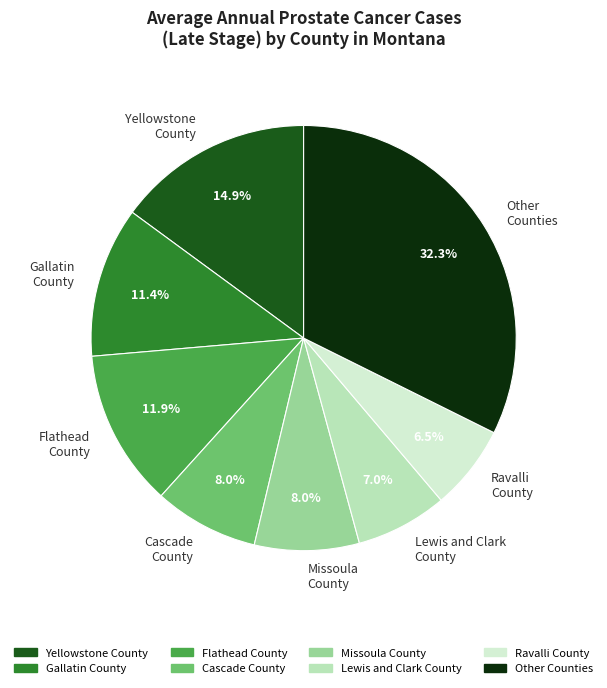

Approximately how many times larger is the value at Other Counties compared to Ravalli County?

5.0